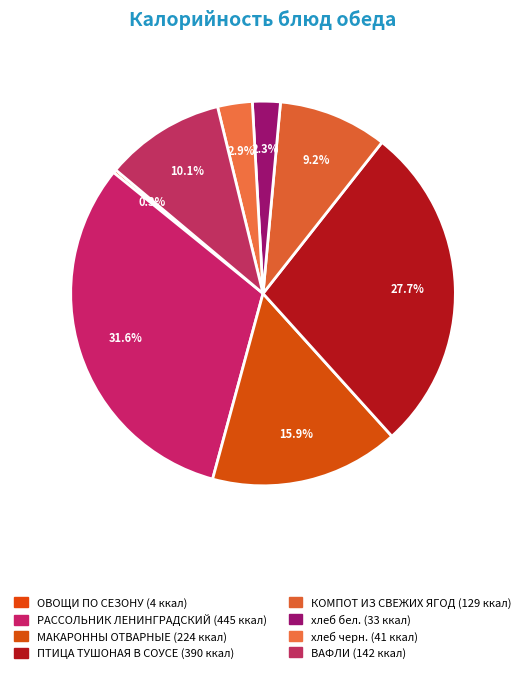

How many segments does this pie chart have?

8